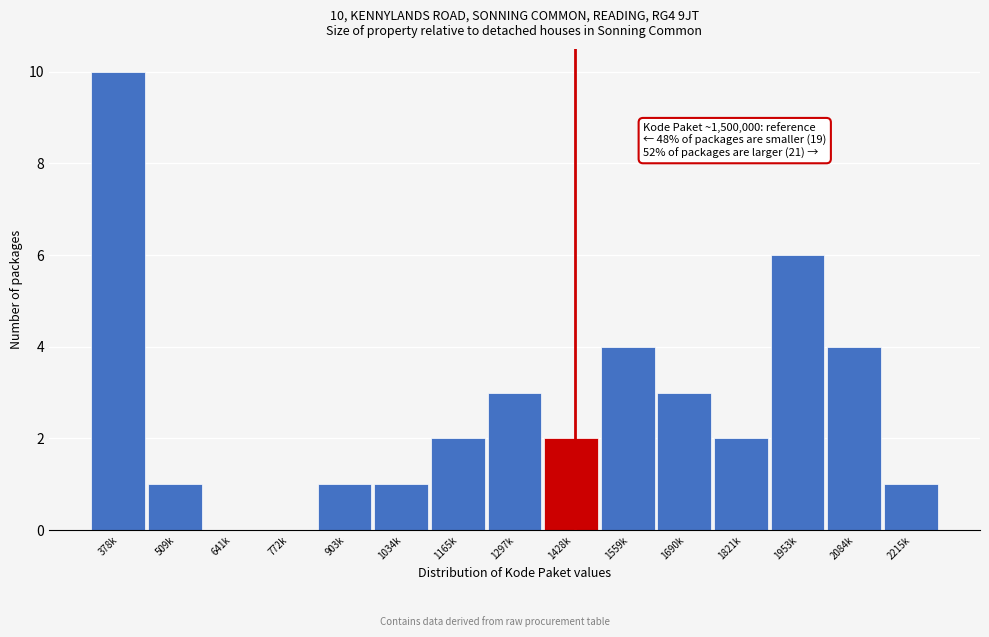

Reading right to left, extract all data points from this chart.

2215k=1	2084k=4	1953k=6	1821k=2	1690k=3	1559k=4	1428k=2	1297k=3	1165k=2	1034k=1	903k=1	772k=0	641k=0	509k=1	378k=10